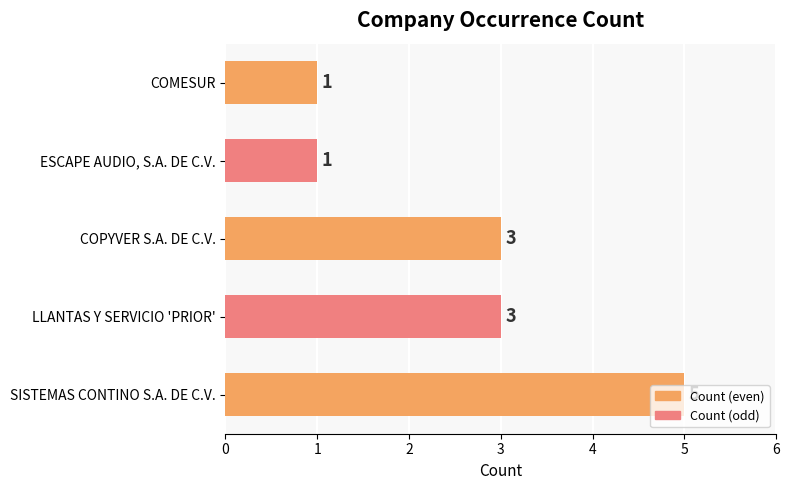

True or false: the data shows 4 at COPYVER S.A. DE C.V..

False